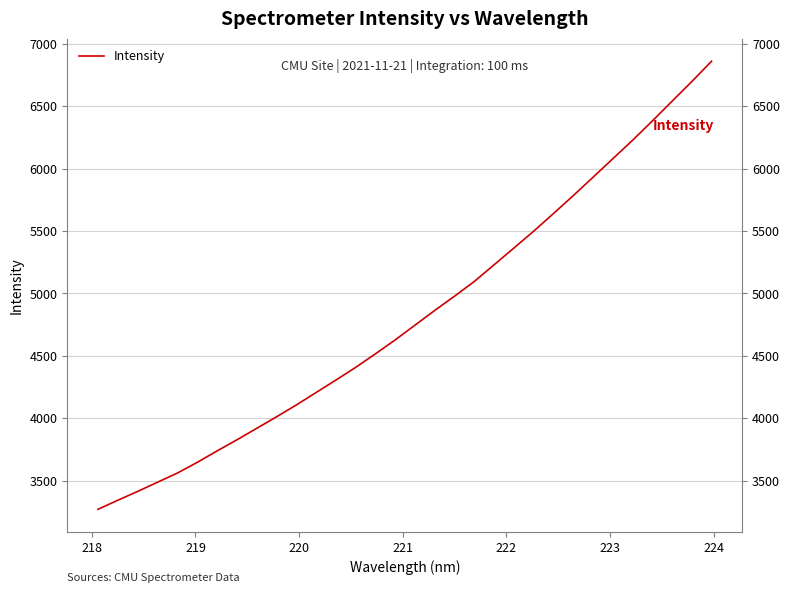

What is the smallest value displayed?

3271.5